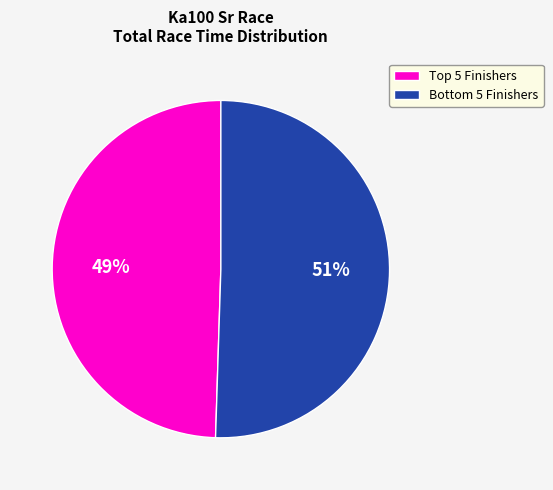

Is there any slice that represents more than half of the pie?

Yes